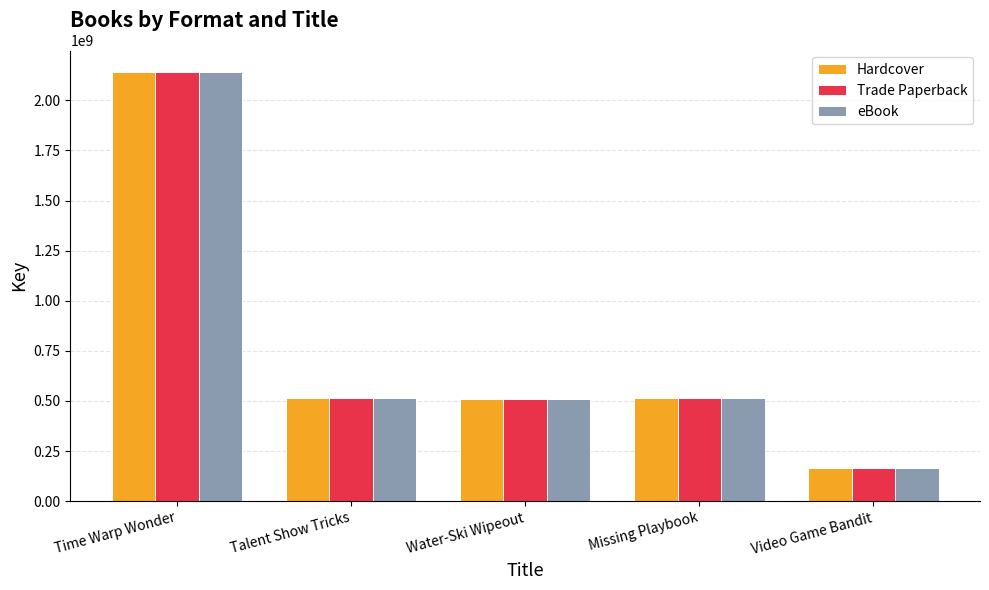

What is the sum of all Trade Paperback values?

3847110528